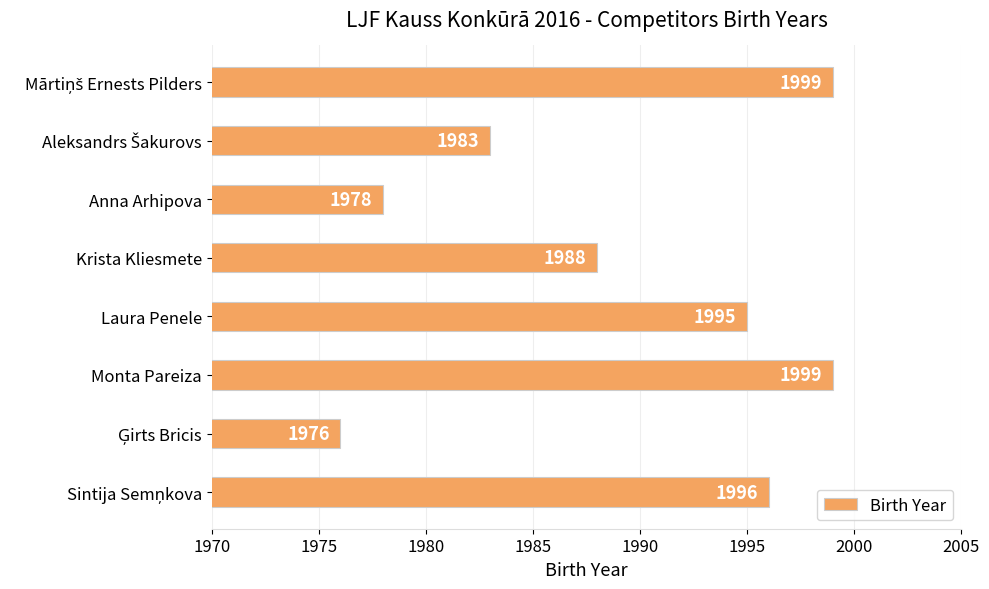

Which has a higher value, Krista Kliesmete or Monta Pareiza?

Monta Pareiza